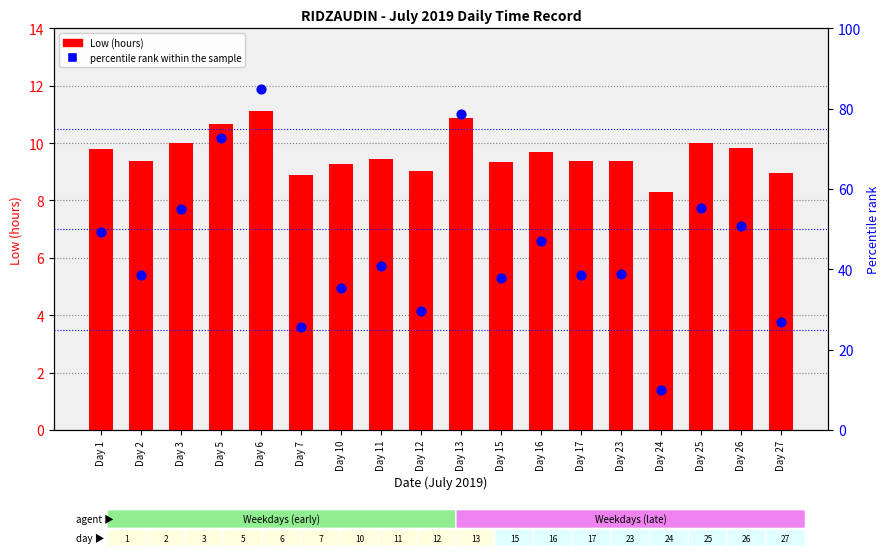

Which series reaches the minimum Y coordinate?

Low (hours)